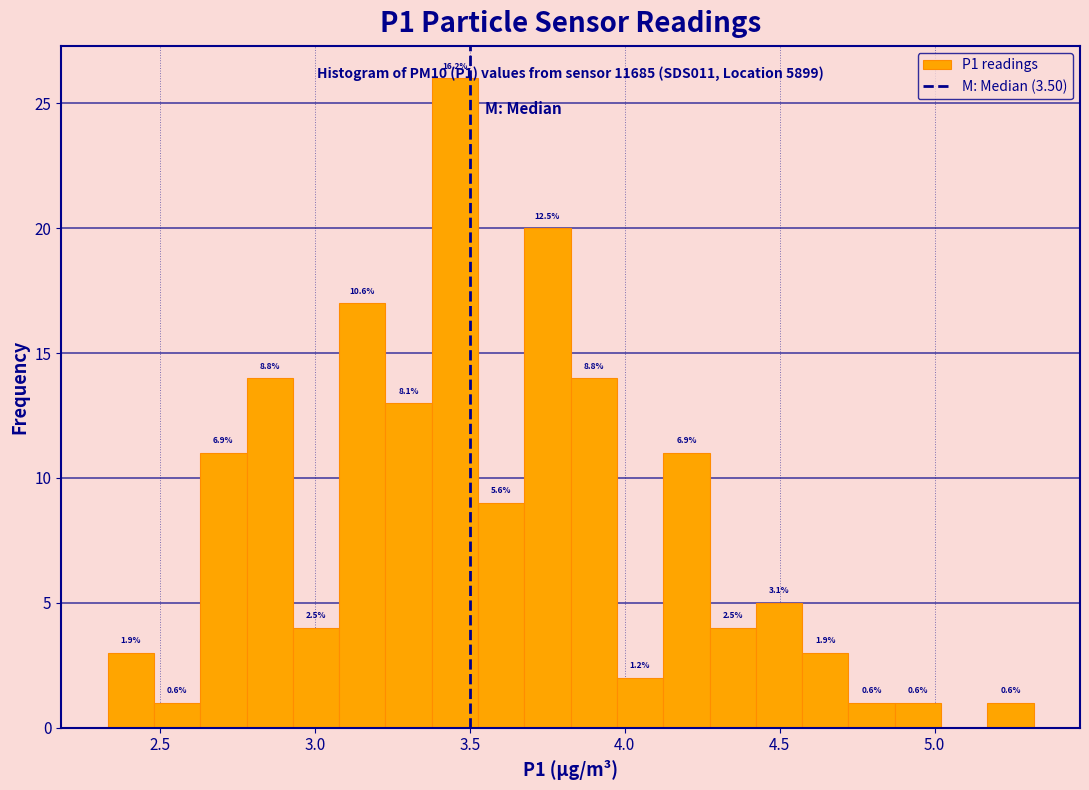

Around what value on the x-axis is the tallest bar? Give the approximate position of its centre, as read against the axis.

3.45